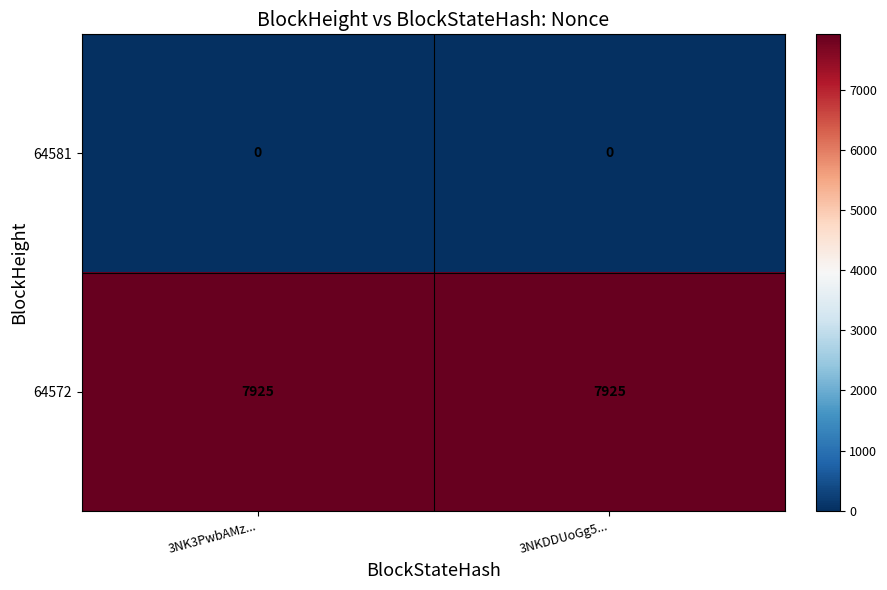

What is the maximum value shown in the chart?

7925